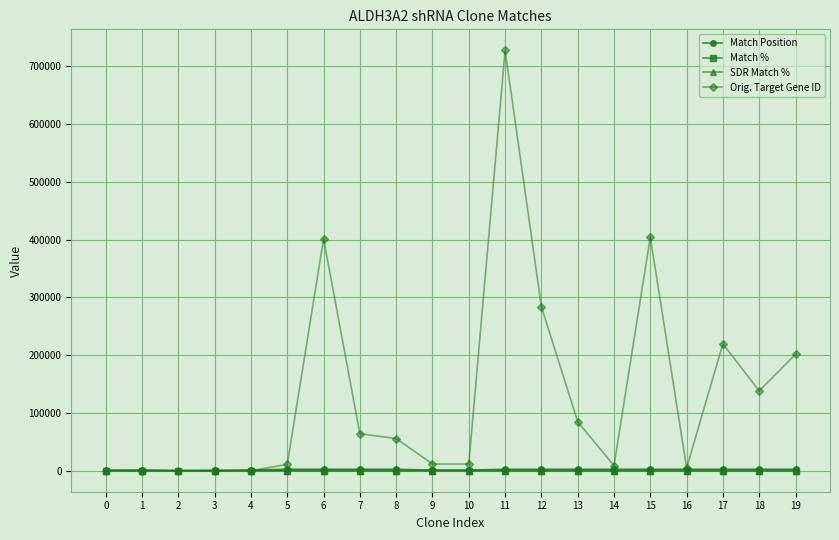

At which label does Orig. Target Gene ID first exceed 55771?

6